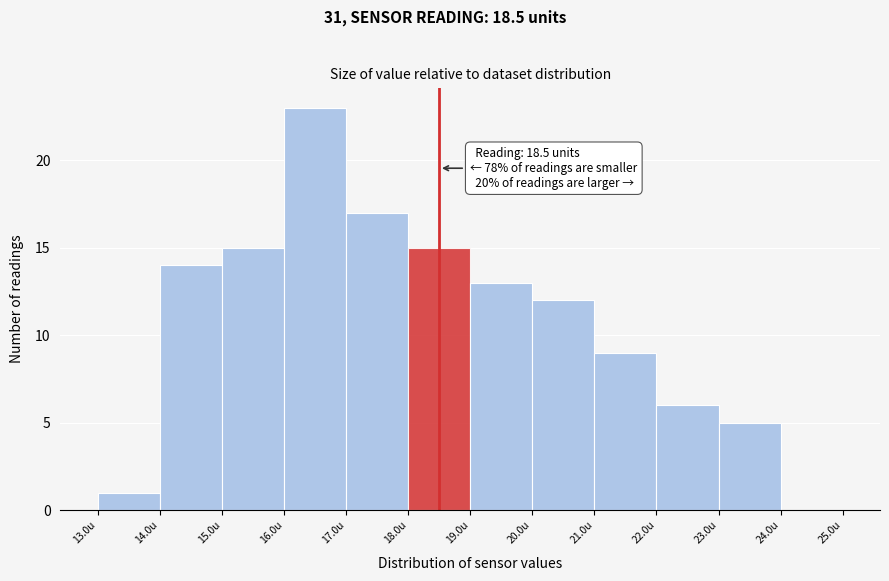

Over which range of the x-axis is the bar tallest?

16 to 17